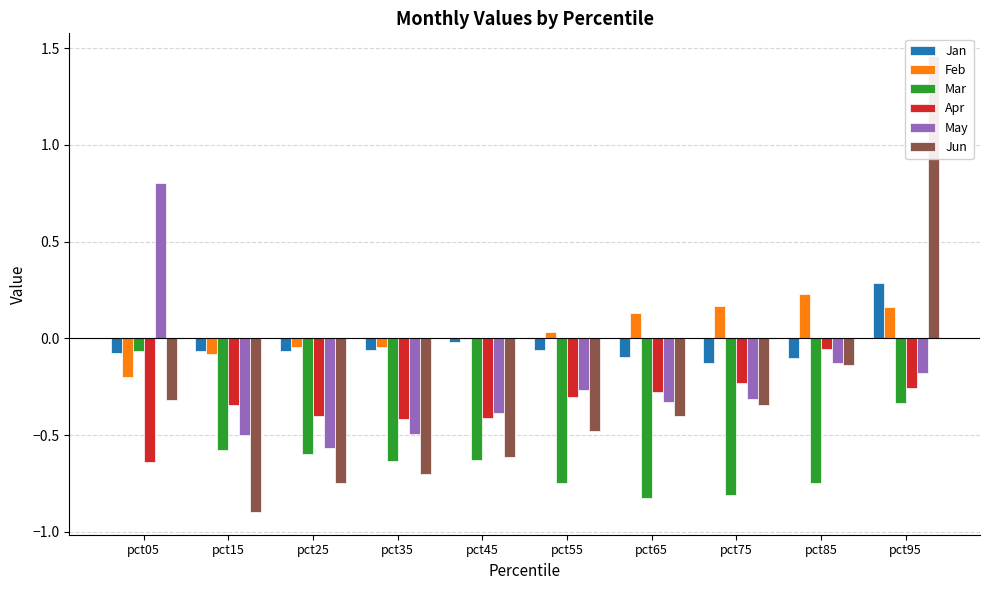

What is the difference between the Mar values at pct15 and pct75?

0.2